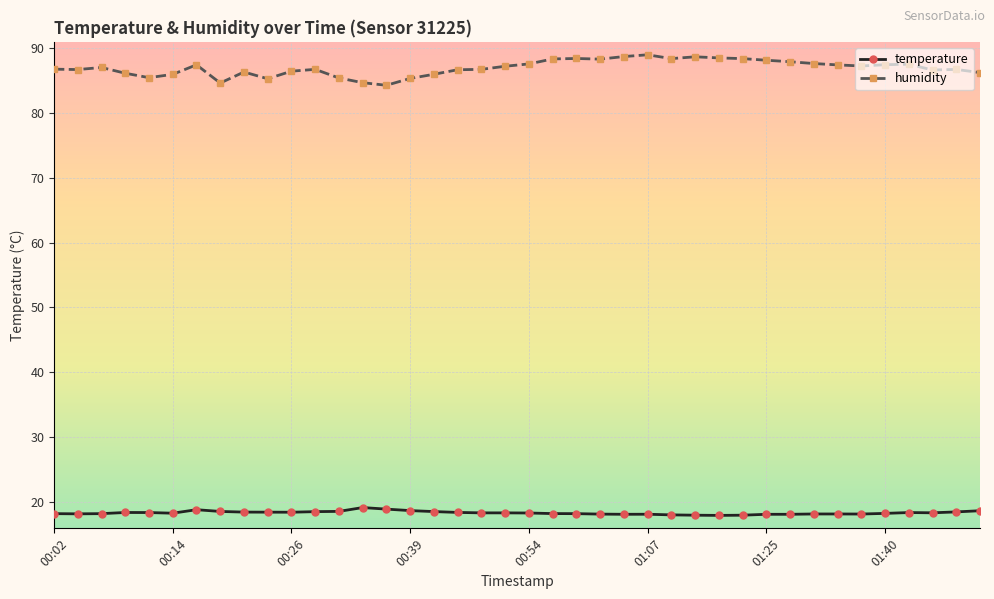

How many data points does each series have?

40